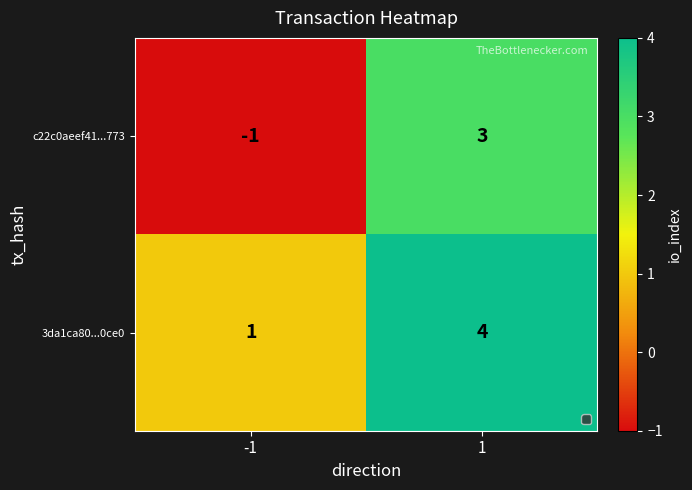

What is the greatest value displayed?

4